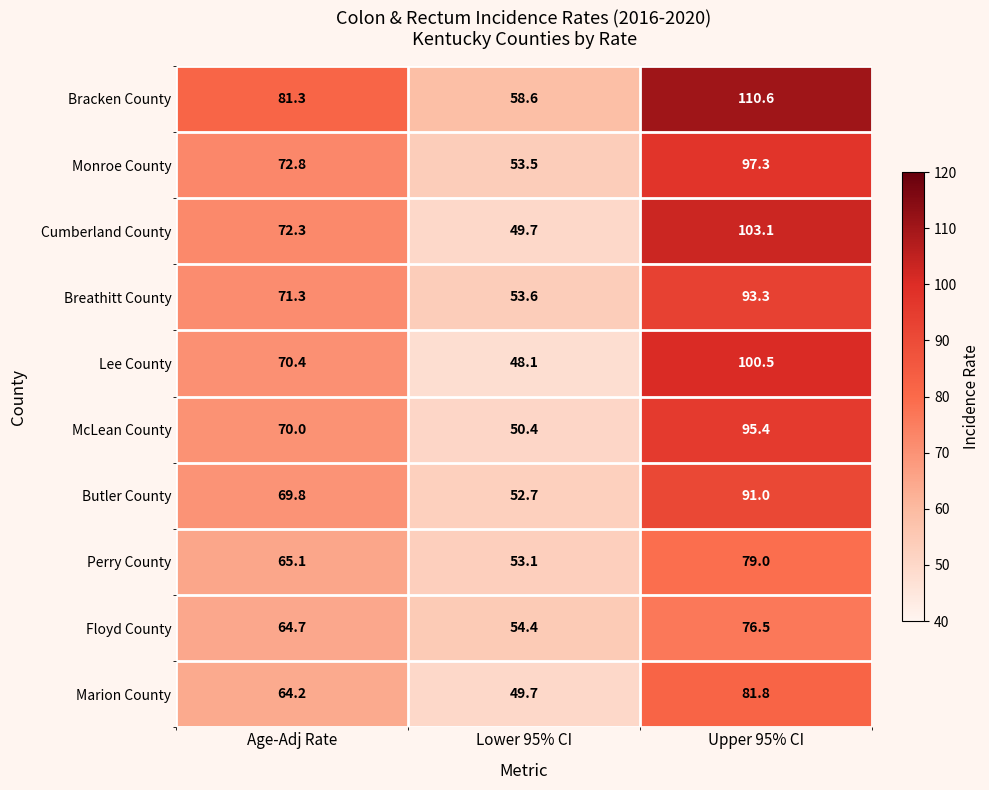

Which category has the lowest value across all series?

Lower 95% CI